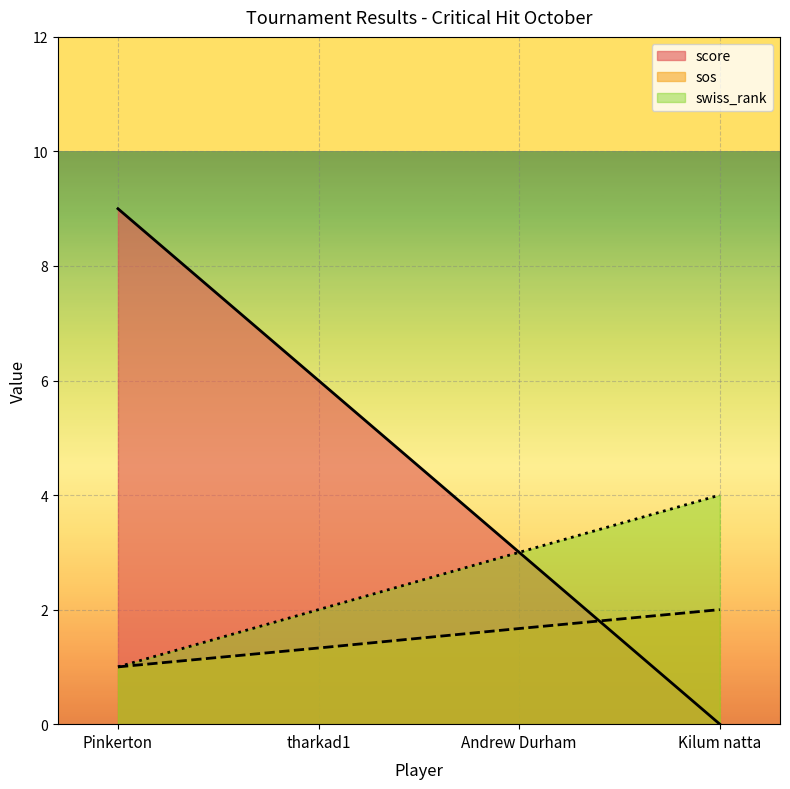

Where is swiss_rank nearest to the value 2?

tharkad1